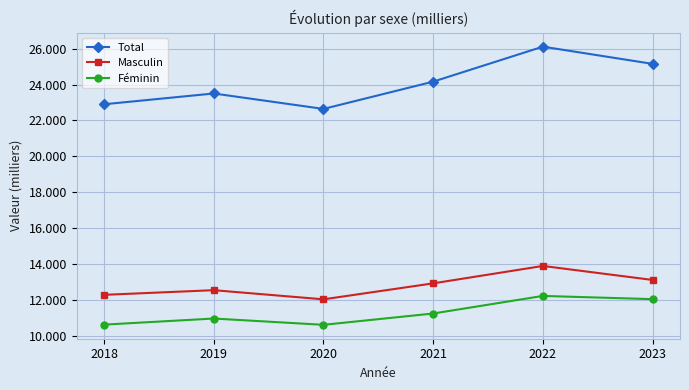

What is the greatest value displayed?

26.1